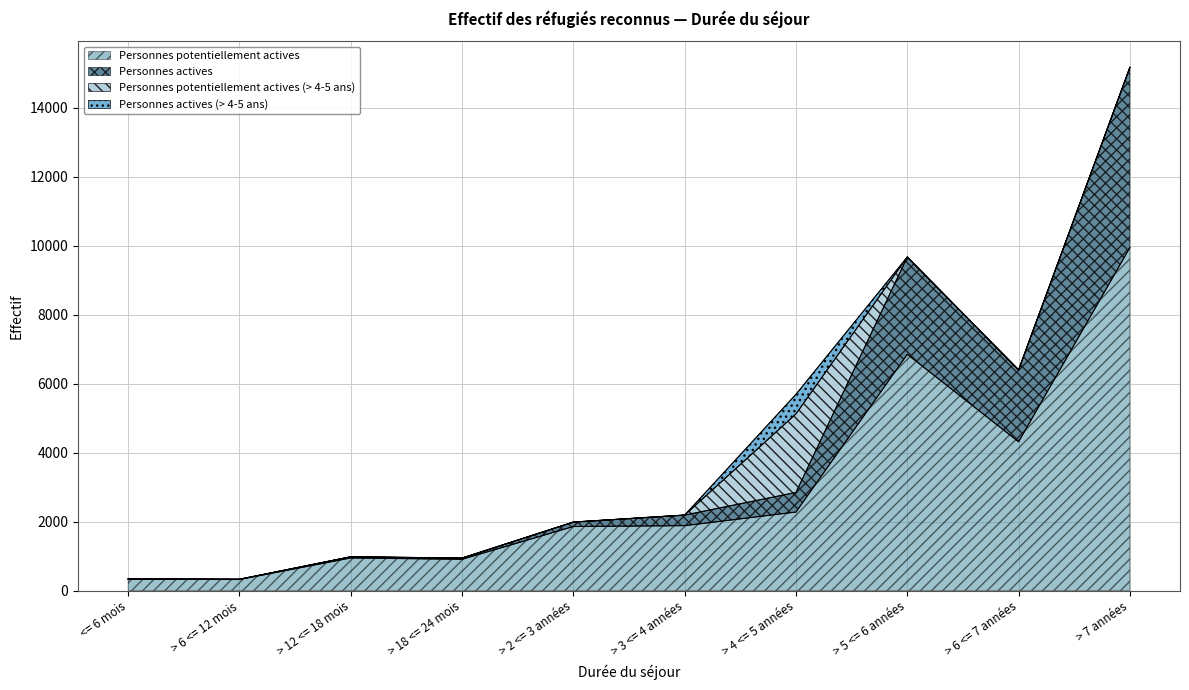

At which category does Personnes potentiellement actives reach its first local peak?

> 12 <= 18 mois